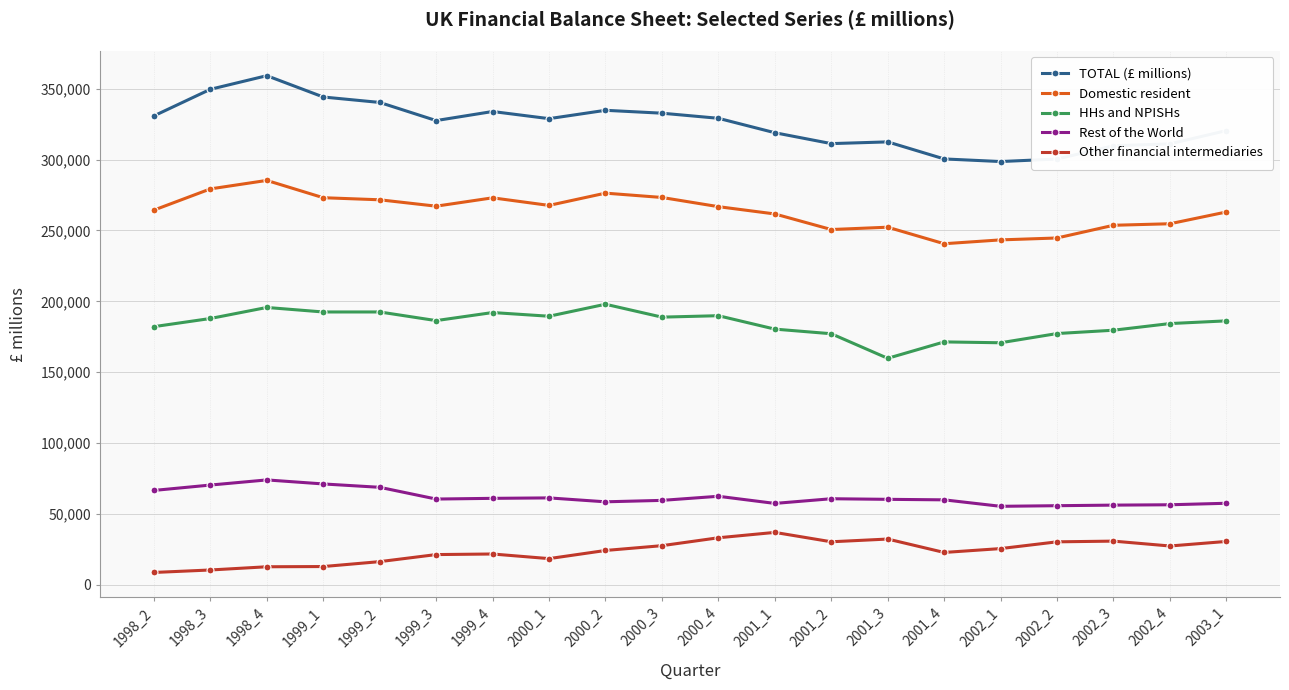

Is it true that TOTAL (£ millions) equals 147190 at 1998_2?

False